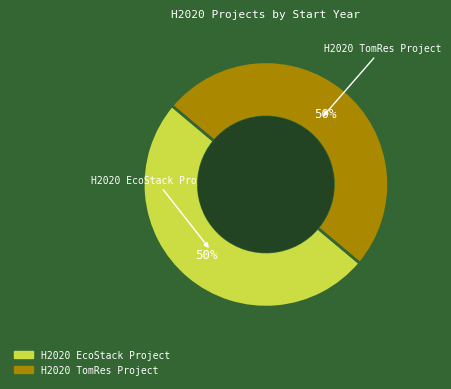

Combined, do H2020 TomRes Project and H2020 EcoStack Project account for over 50%?

Yes